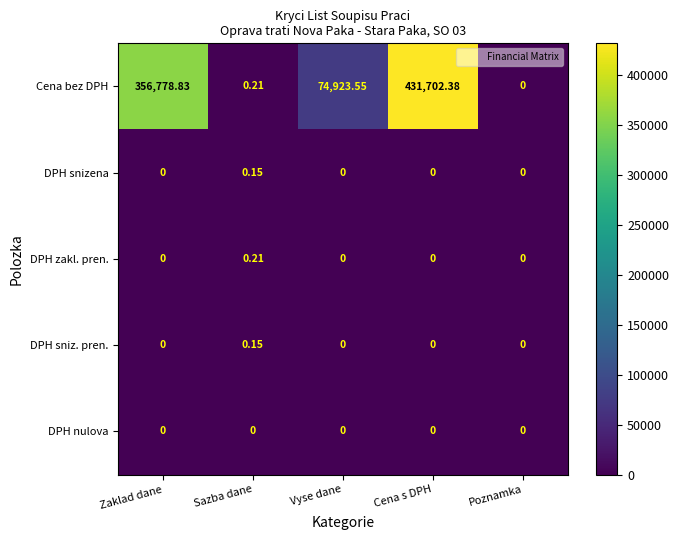

At which category is the sum across all series the highest?

Cena s DPH